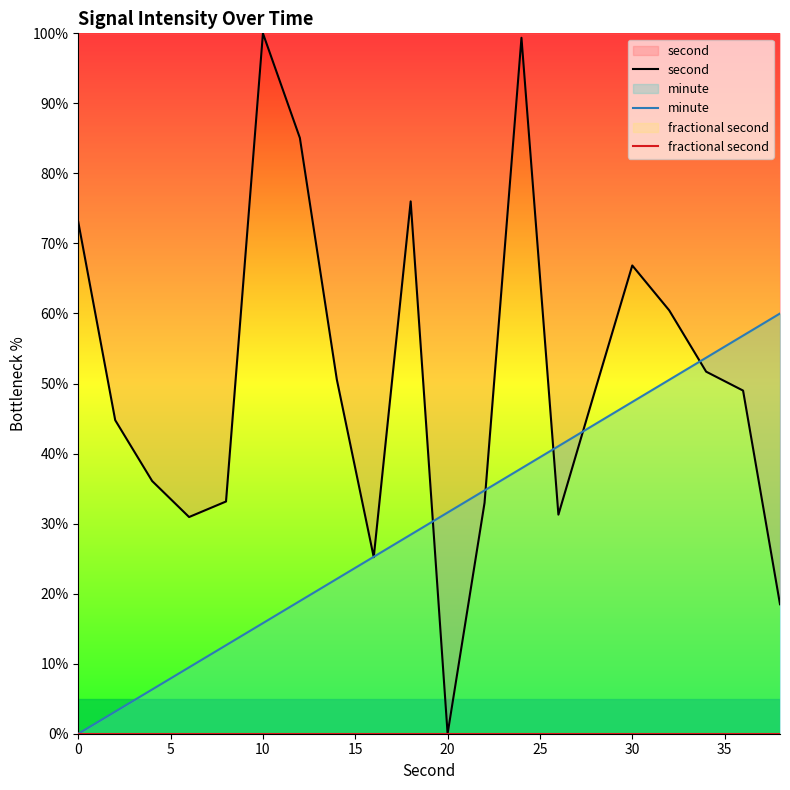

Where is the first local maximum for second?

10